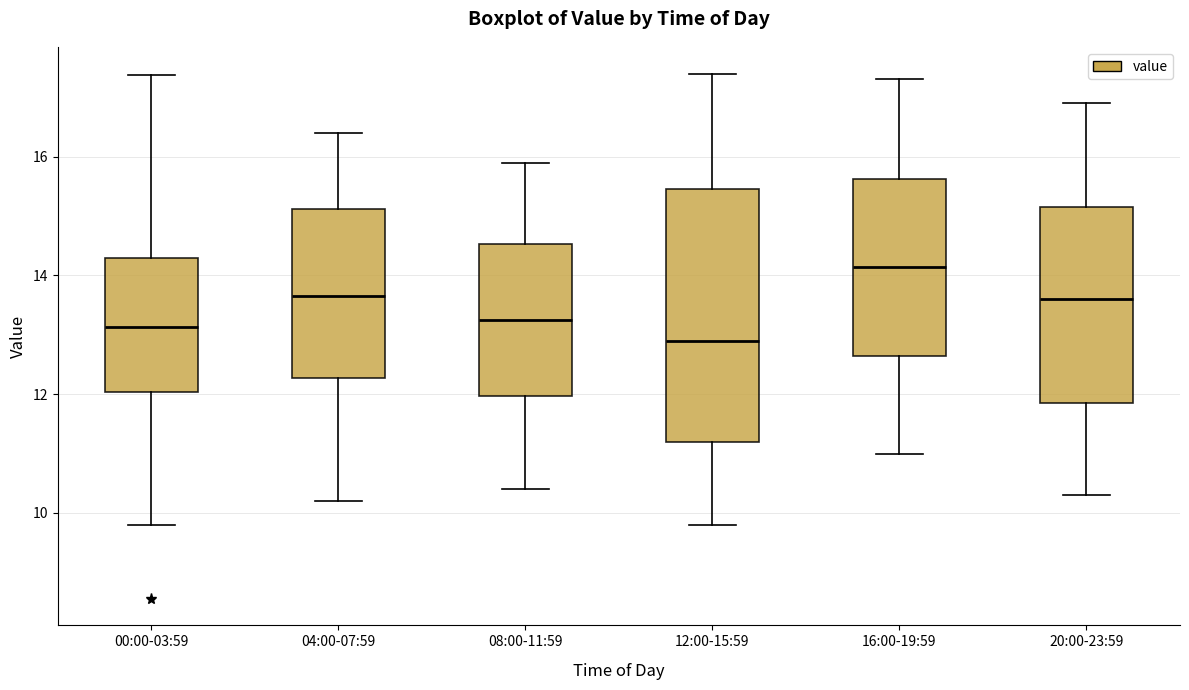

Where is the lower edge of the box for 16:00-19:59 on the y-axis? The values are not printed on the chart, so give them approximately, as read against the axis.

12.6